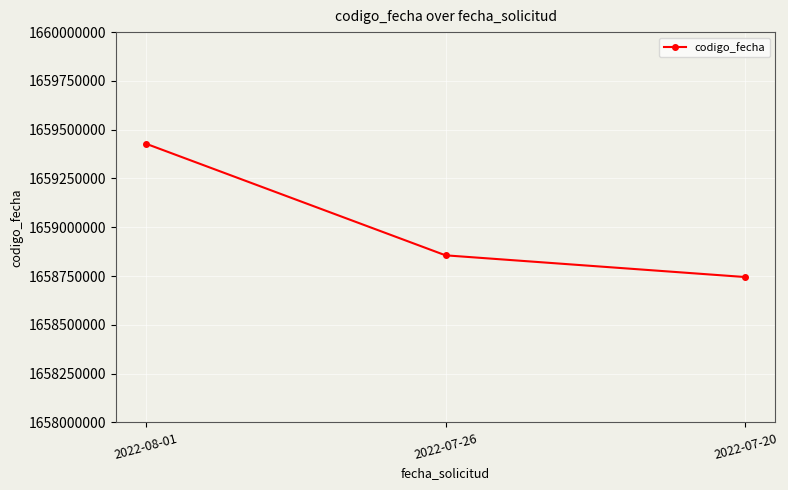

What is the sum of all values?

4977029541